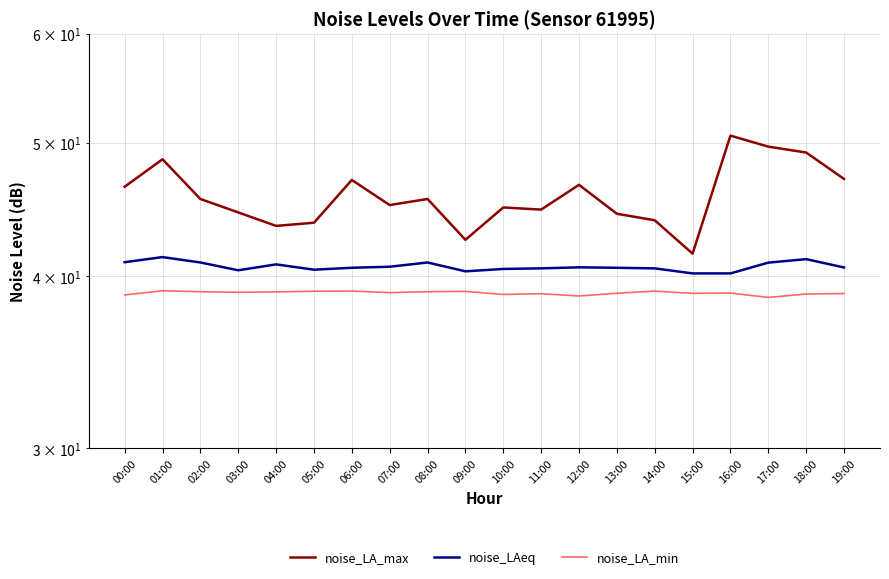

What is the difference between the maximum and minimum values in the noise_LA_max series?

9.1